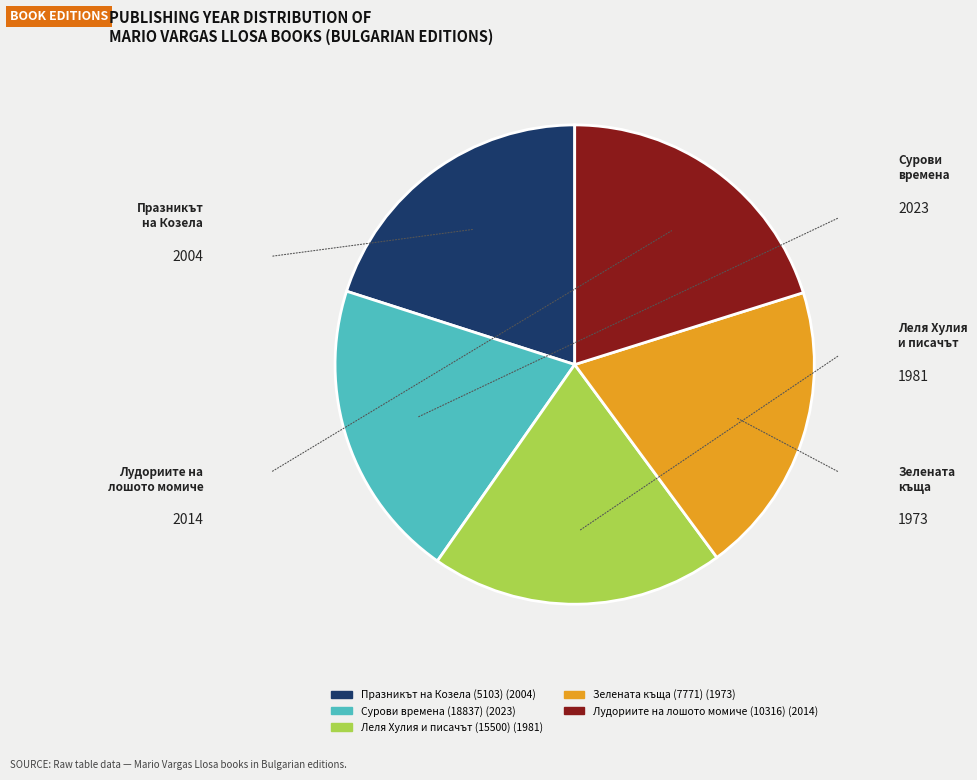

Does Празникът на Козела (5103) represent more than half of the total?

No